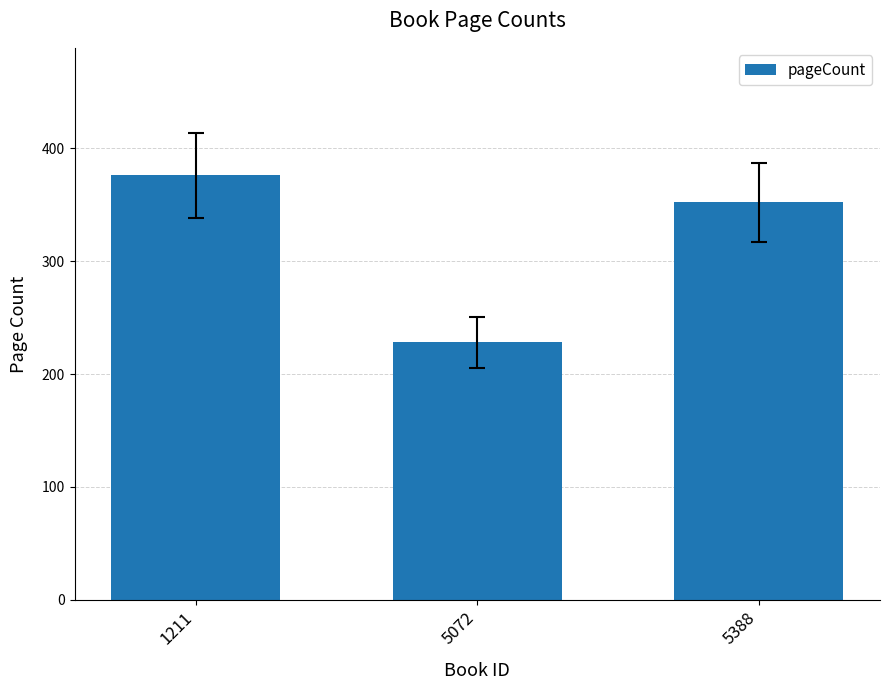

What is the difference between the maximum and minimum values?

148